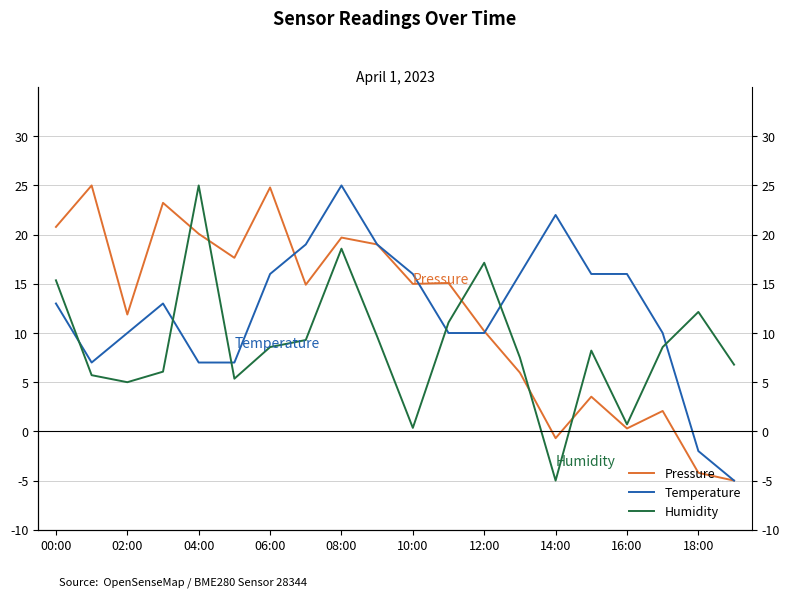

How many interior local peaks does the Humidity series have?

5